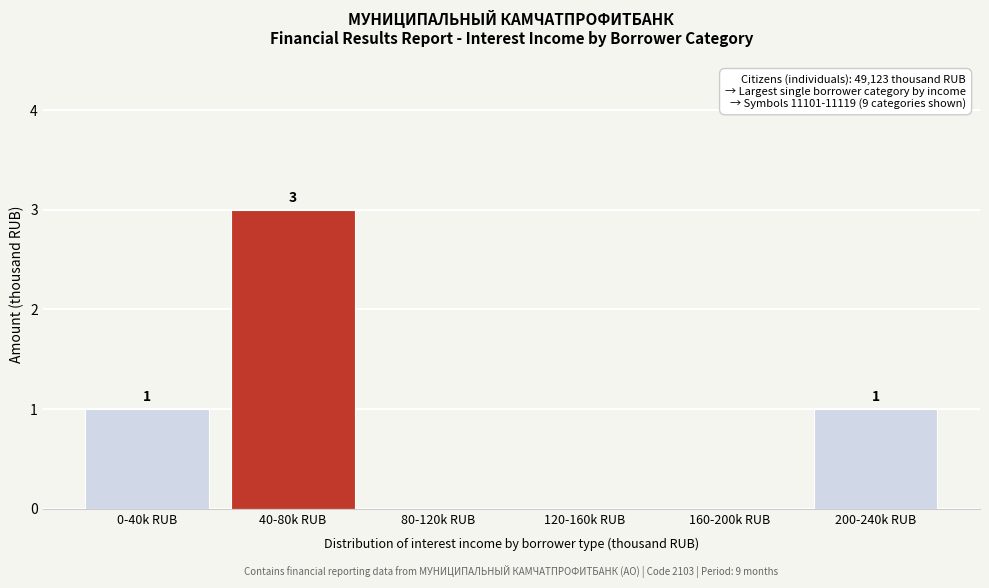

Reading right to left, extract all data points from this chart.

200-240k RUB=1	160-200k RUB=0	120-160k RUB=0	80-120k RUB=0	40-80k RUB=3	0-40k RUB=1